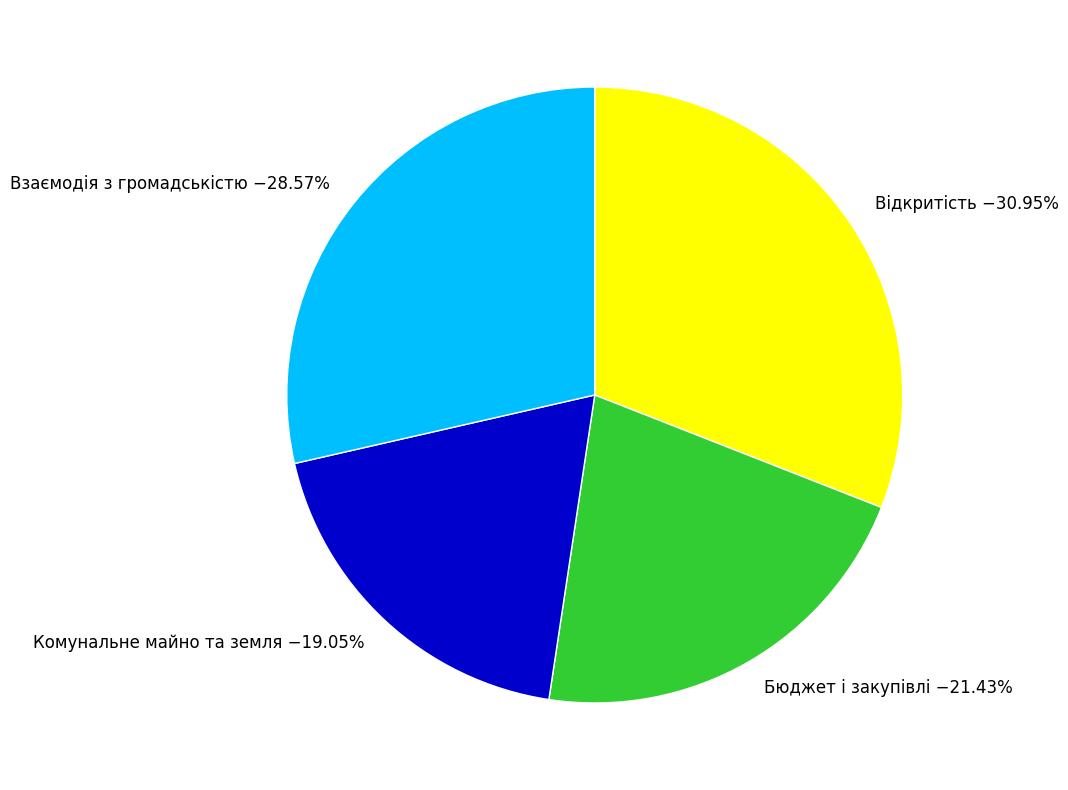

To the nearest percent, what portion does Комунальне майно та земля represent?

19%